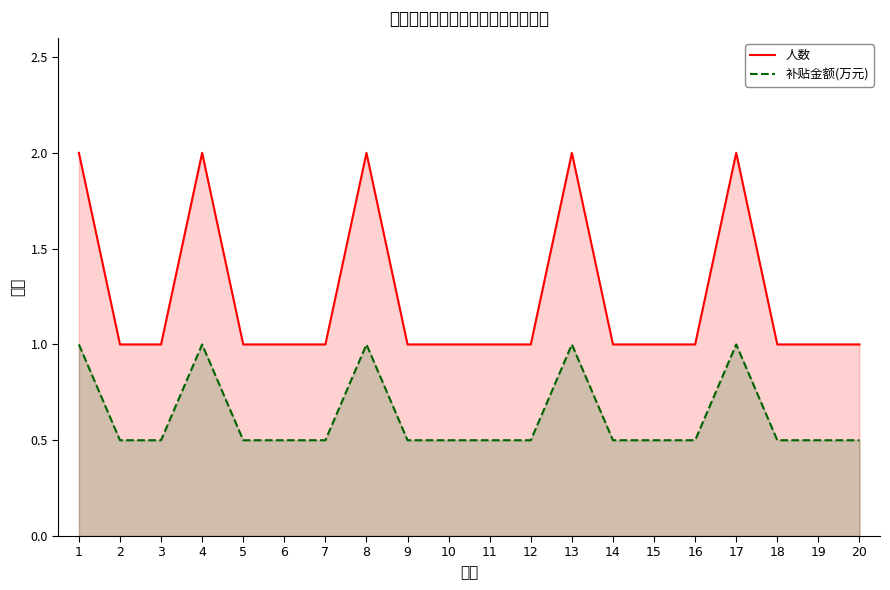

Rank the series by their average value, from lowest to highest.

补贴金额(万元), 人数